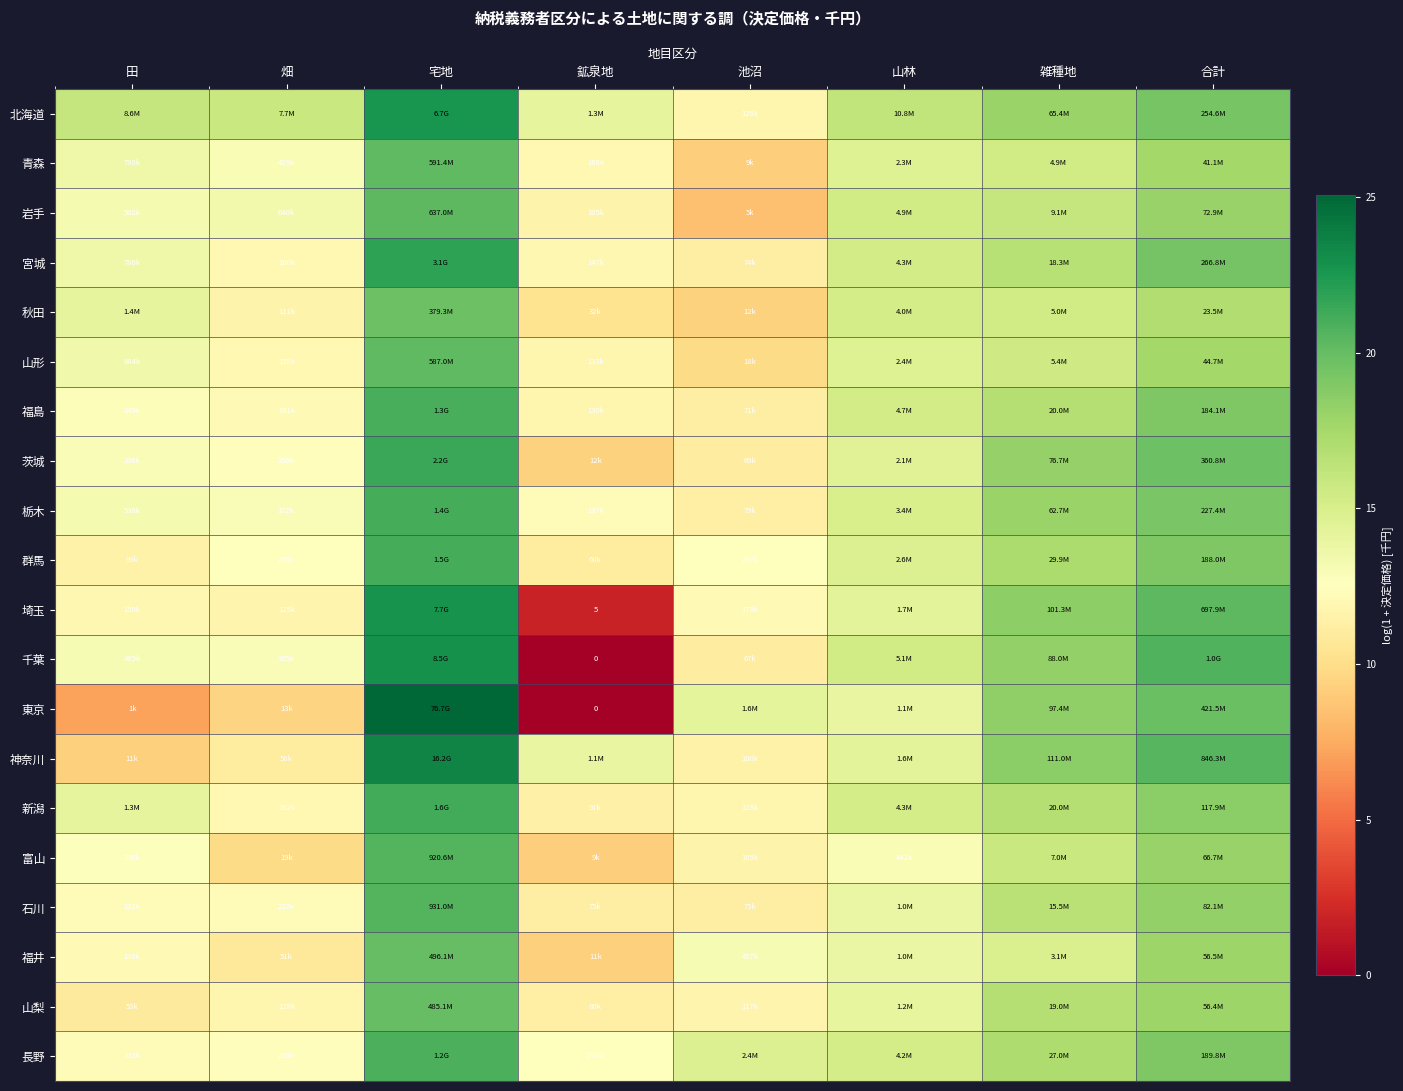

List the series in order of their peak value, highest first.

東京, 神奈川, 千葉, 埼玉, 北海道, 宮城, 茨城, 新潟, 群馬, 栃木, 福島, 長野, 石川, 富山, 岩手, 青森, 山形, 福井, 山梨, 秋田